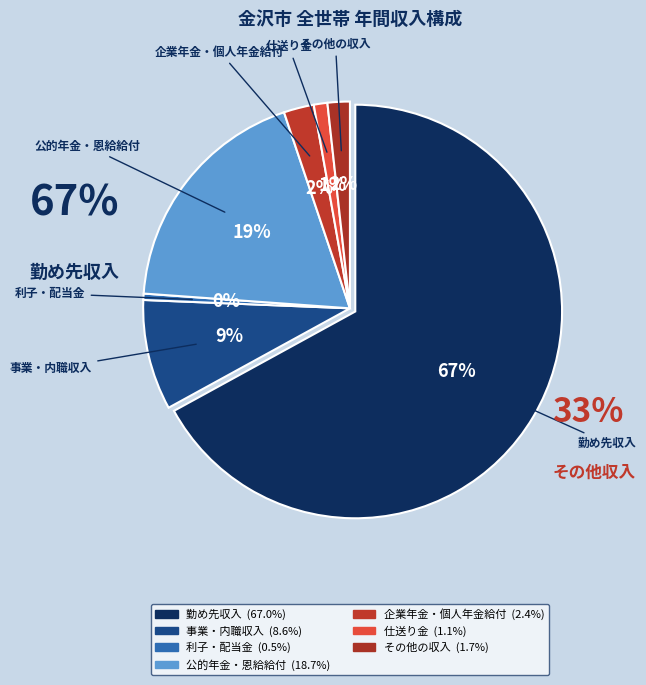

To the nearest percent, what portion does 事業・内職収入 represent?

9%